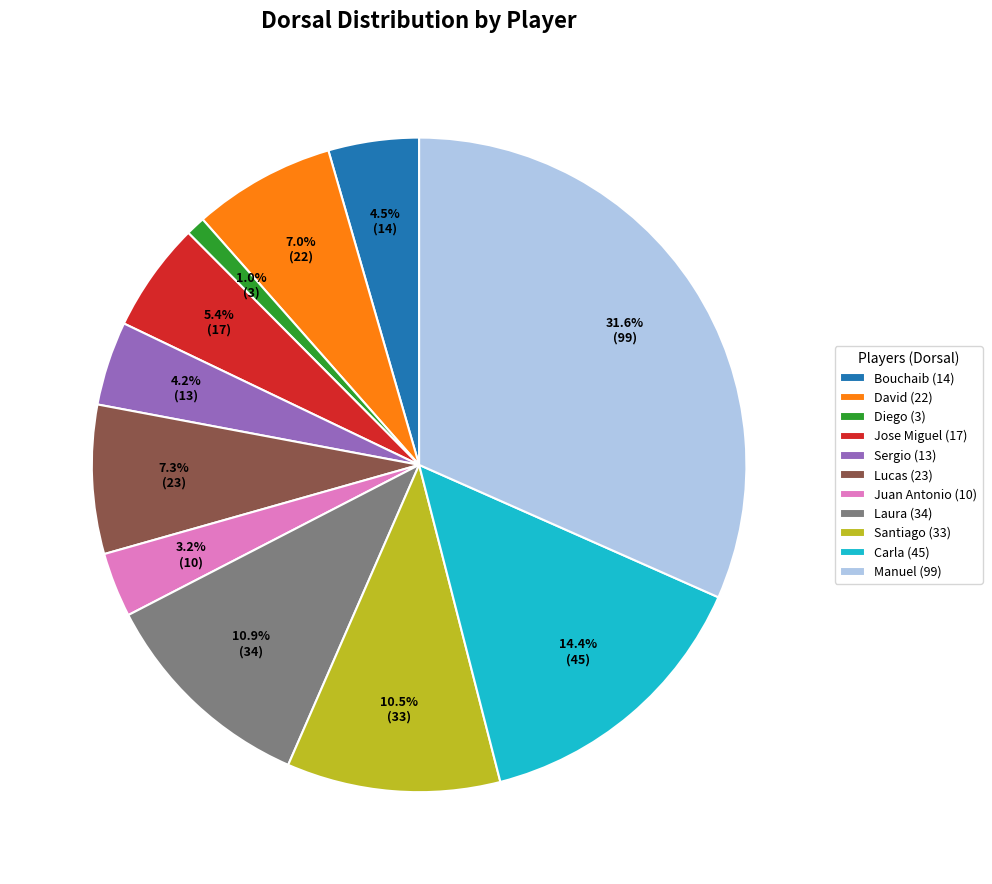

Do Jose Miguel (17) and Bouchaib (14) together represent more than half of the pie?

No